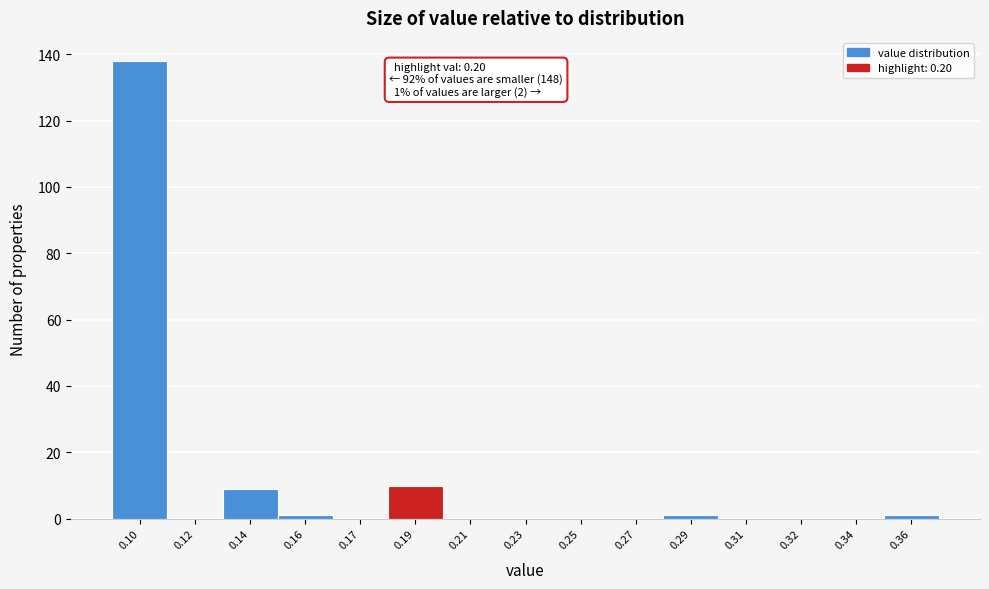

Reading left to right, list all the values displayed in this chart.

0.10=138	0.12=0	0.14=9	0.16=1	0.17=0	0.19=10	0.21=0	0.23=0	0.25=0	0.27=0	0.29=1	0.31=0	0.32=0	0.34=0	0.36=1